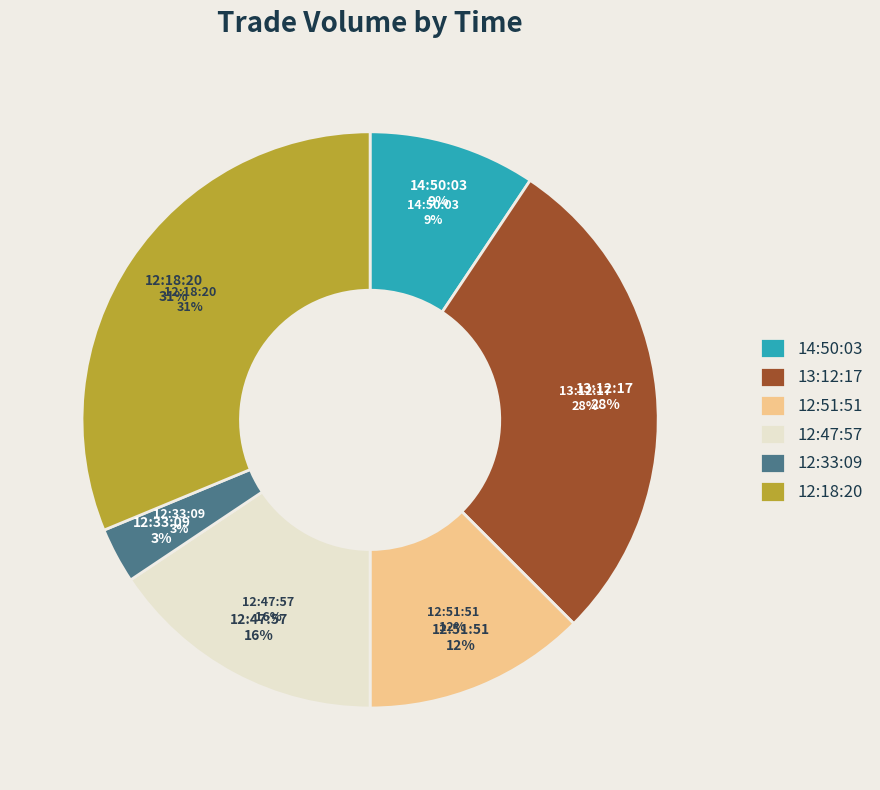

To the nearest percent, what portion does 12:47:57 represent?

16%